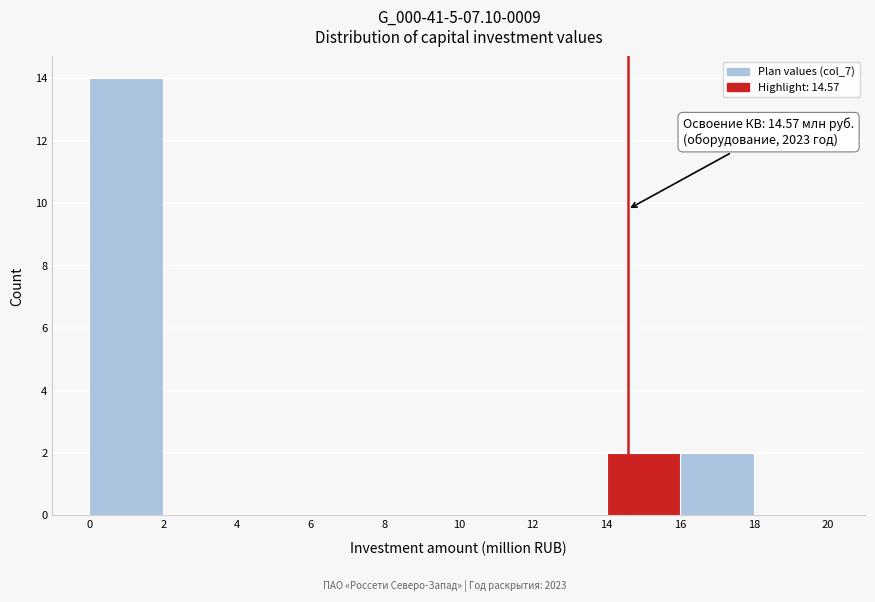

Over which range of the x-axis is the bar tallest?

0 to 2